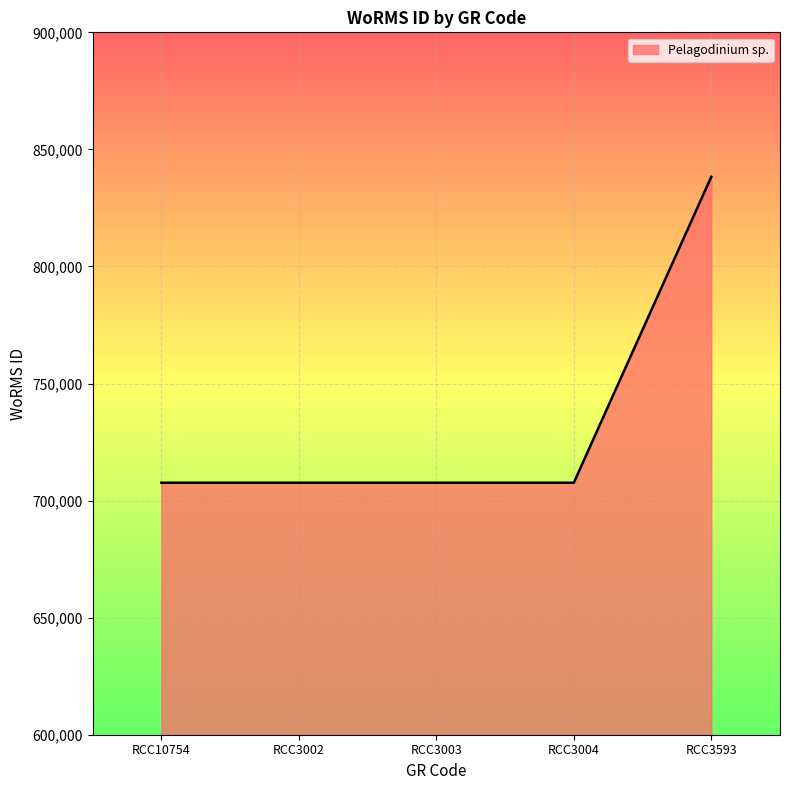

Between RCC3593 and RCC10754, which is larger?

RCC3593